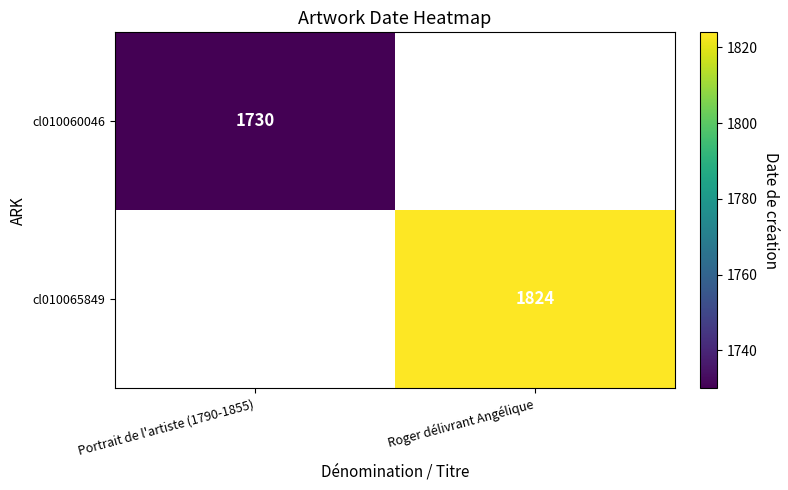

True or false: cl010060046 has a value of 1730 at Portrait de l'artiste (1790-1855).

True